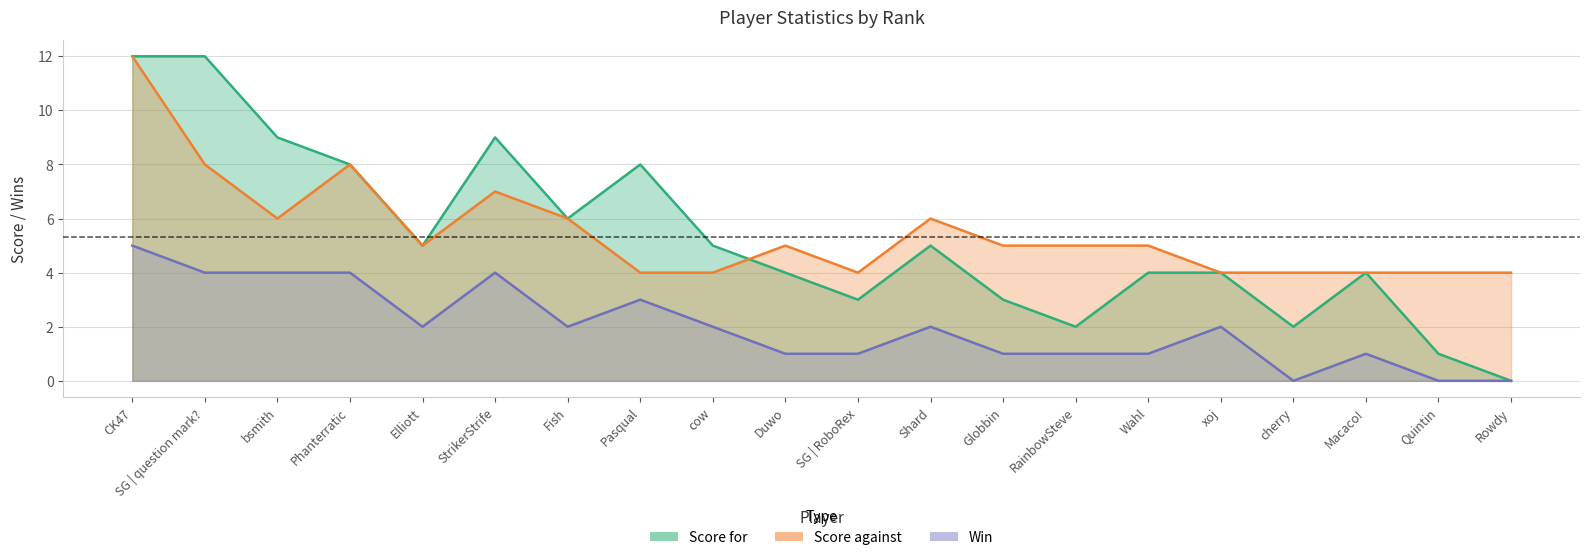

True or false: Score against and Win intersect in this chart.

False